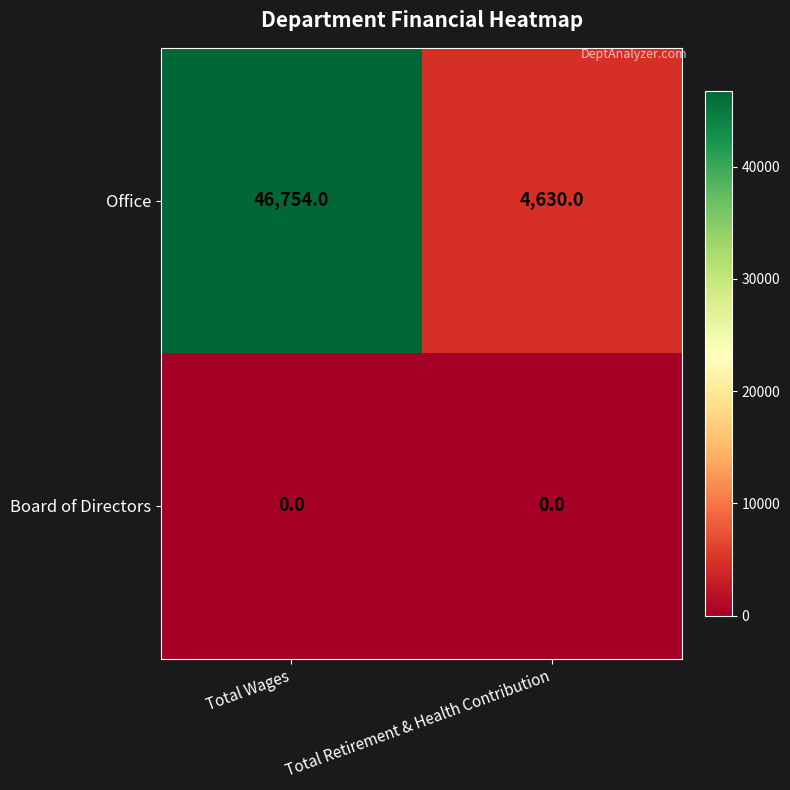

What value does the Office series have at Total Retirement & Health Contribution, to the nearest 50?

4650